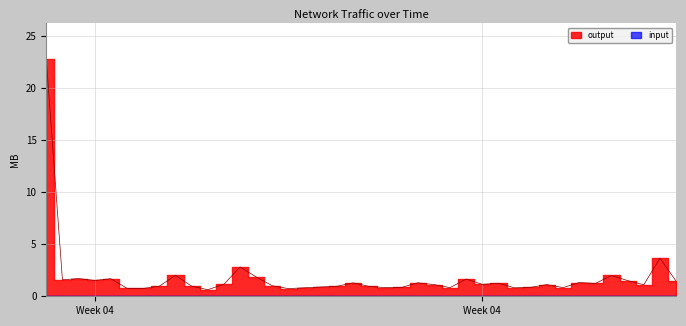

True or false: the data shows 0.8 at Wed Jan 24 12:00:00 2024.

True